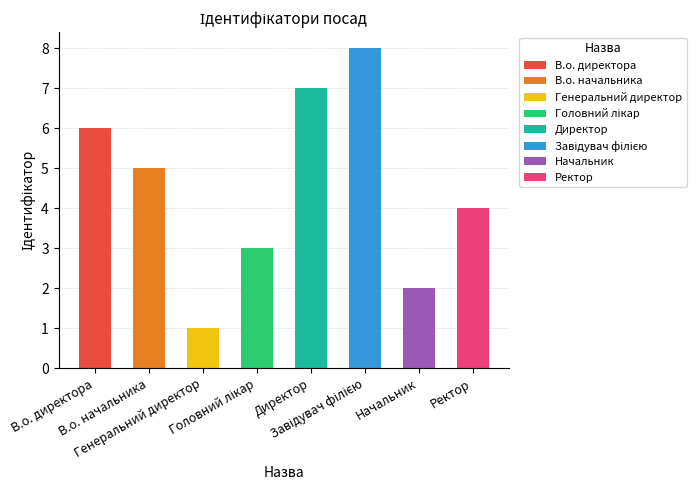

What is the label of the 2nd bar from the right?

Начальник